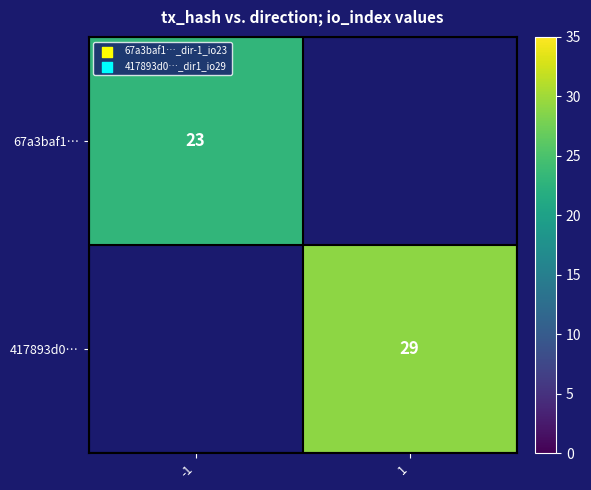

The 67a3baf1… series shows 23 at -1. True or false?

True